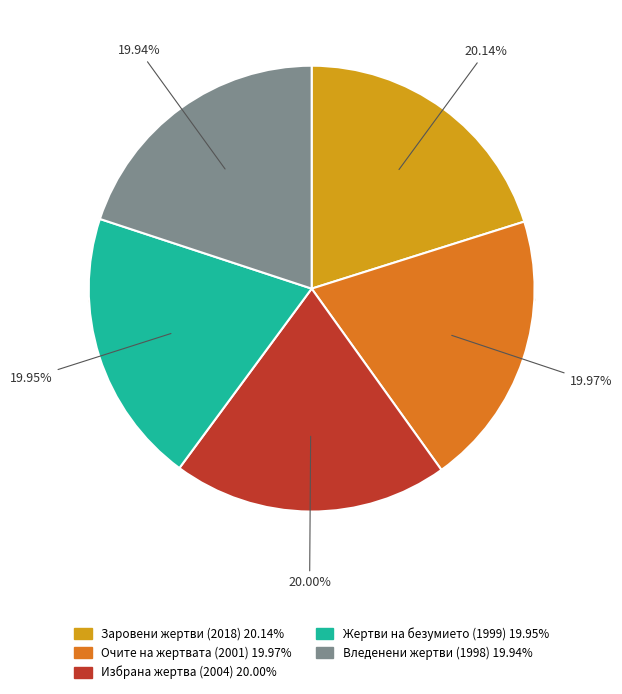

What is the smallest slice in the pie chart?

Вледенени жертви (1998)